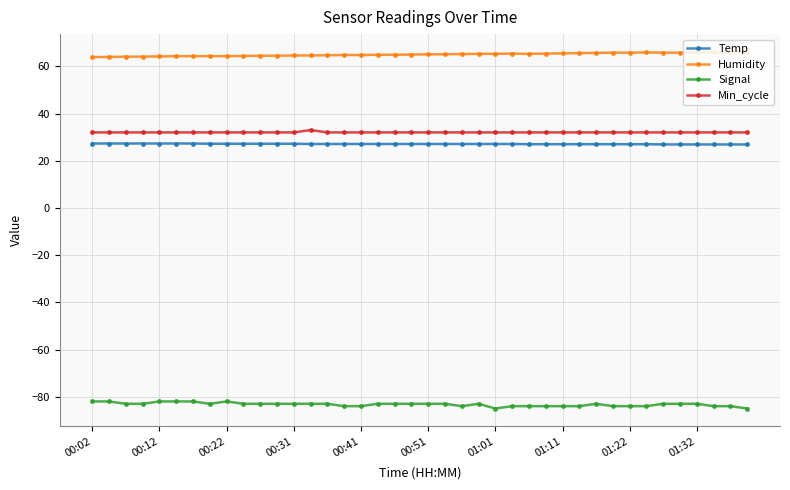

True or false: Signal and Humidity intersect in this chart.

False